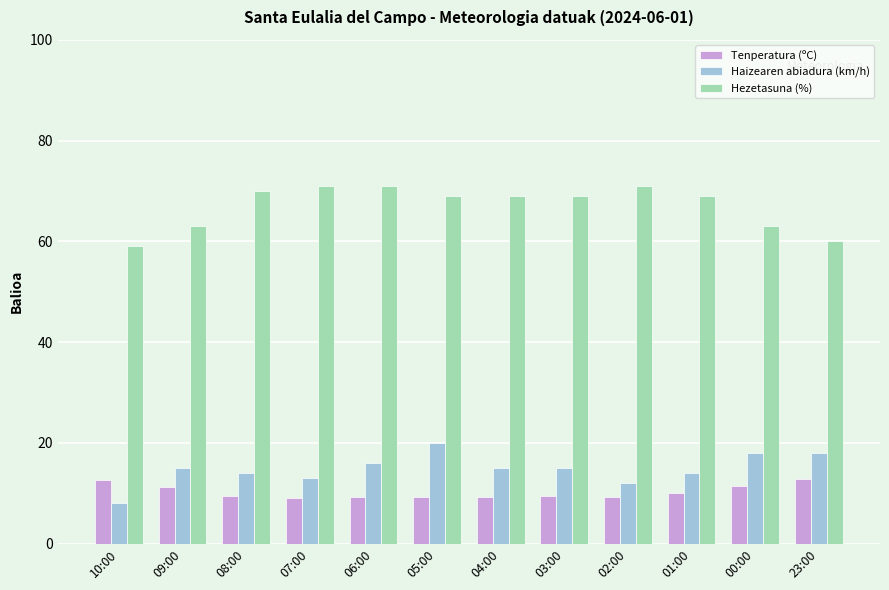

Which series changed the most between 10:00 and 01:00?

Hezetasuna (%)